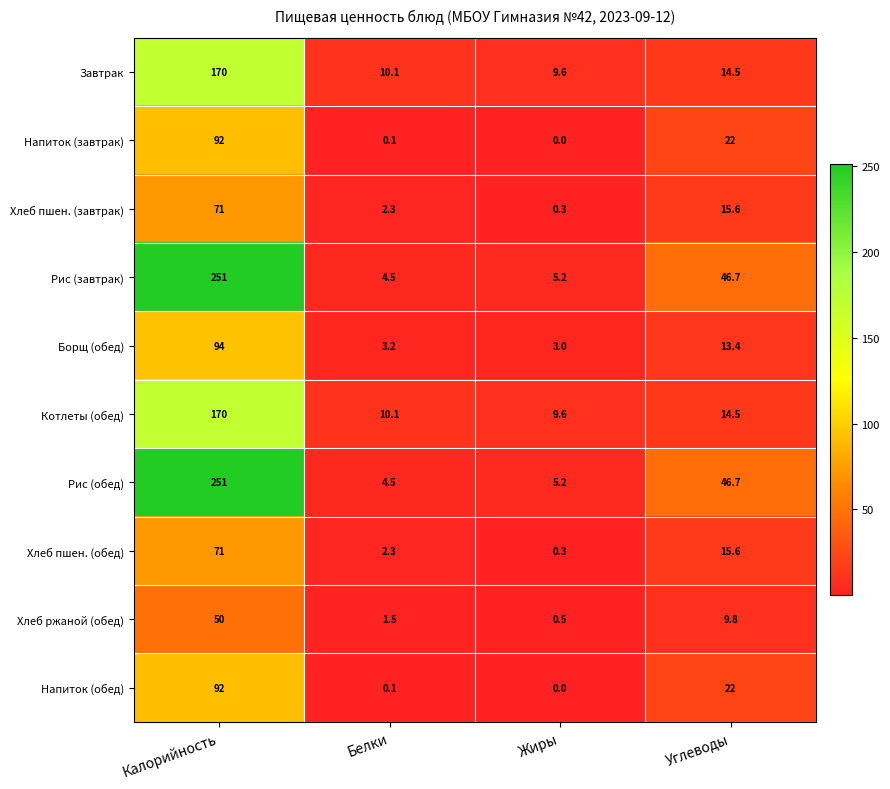

What is the sum of all Хлеб пшен. (обед) values?

89.2